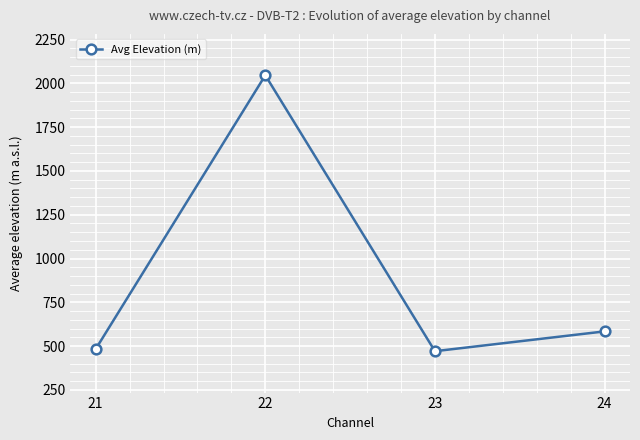

Reading left to right, list all the values displayed in this chart.

21=483	22=2046	23=471	24=584